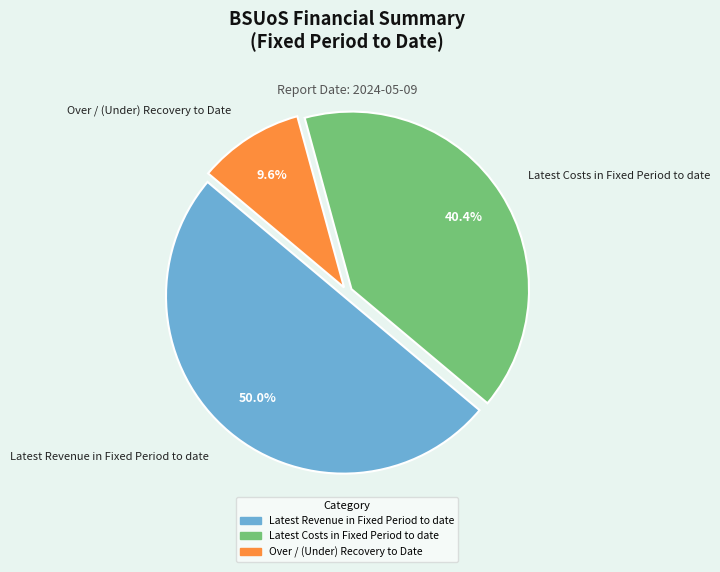

Does Over / (Under) Recovery to Date represent more than half of the total?

No